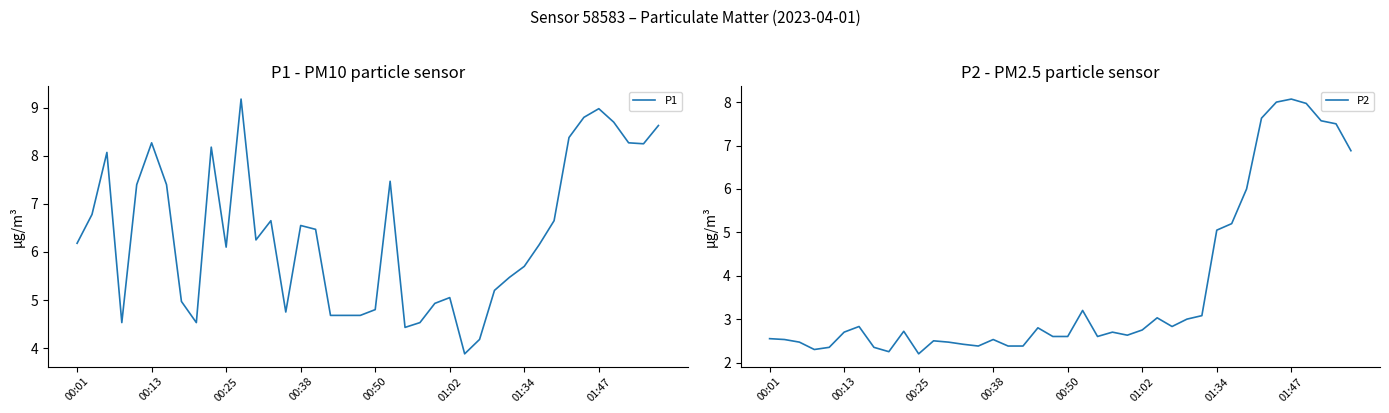

Reading right to left, list all the values displayed in this chart.

P1: 8.6	8.2	8.3	8.7	9.0	8.8	8.4	6.7	6.2	5.7	5.5	5.2	4.2	3.9	5.0	4.9	4.5	4.4	7.5	4.8	4.7	4.7	4.7	6.5	6.5	4.8	6.7	6.2	9.2	6.1	8.2	4.5	5.0	7.4	8.3	7.4	4.5	8.1	6.8	6.2
P2: 6.9	7.5	7.6	8.0	8.1	8.0	7.6	6.0	5.2	5.0	3.1	3.0	2.8	3.0	2.8	2.6	2.7	2.6	3.2	2.6	2.6	2.8	2.4	2.4	2.5	2.4	2.4	2.5	2.5	2.2	2.7	2.2	2.4	2.8	2.7	2.4	2.3	2.5	2.5	2.5